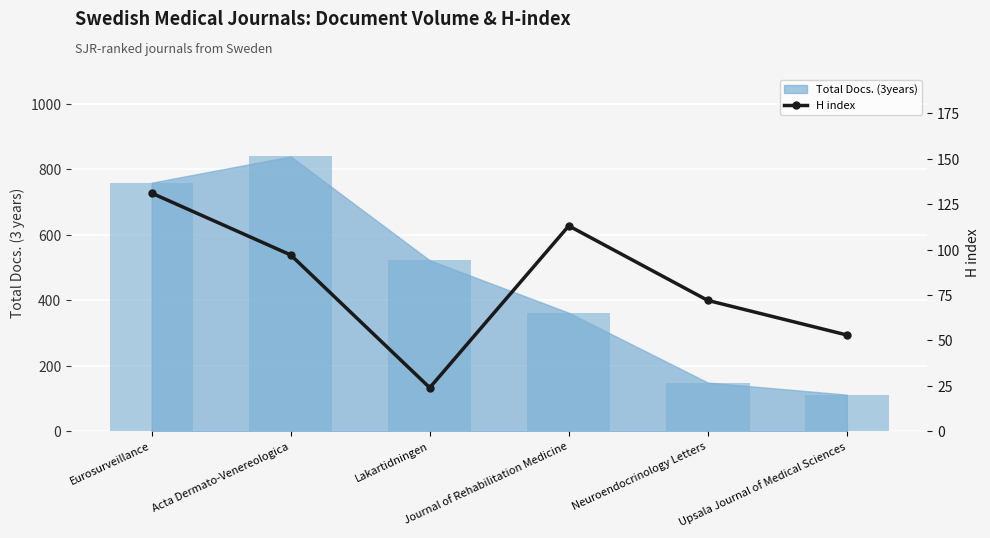

Which label corresponds to the largest value in the chart?

Eurosurveillance